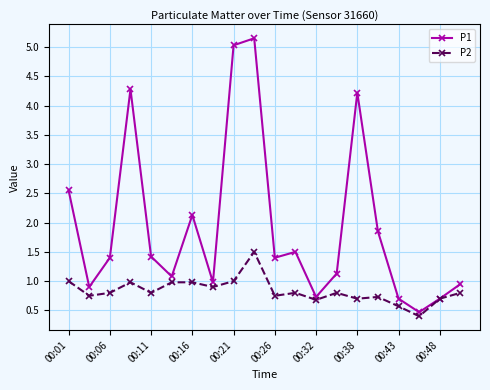

What is the value of the P1 point at the 17th from the left?

0.7